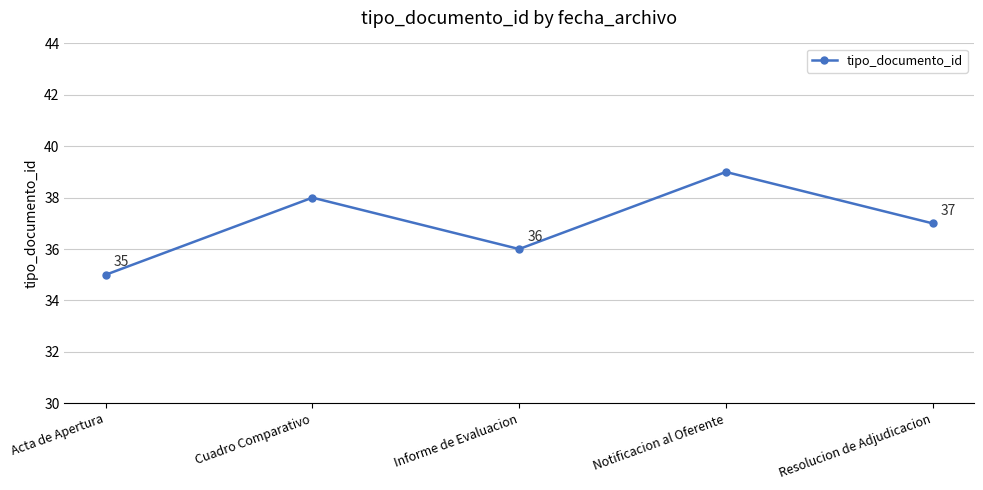

True or false: the data has more than 1 interior local peaks.

True